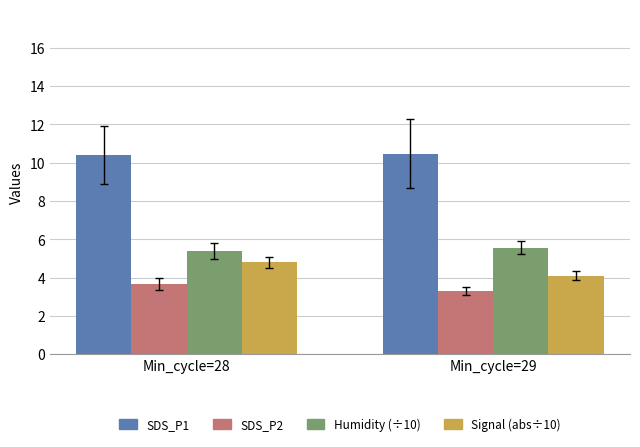

How many categories are shown in the chart?

2